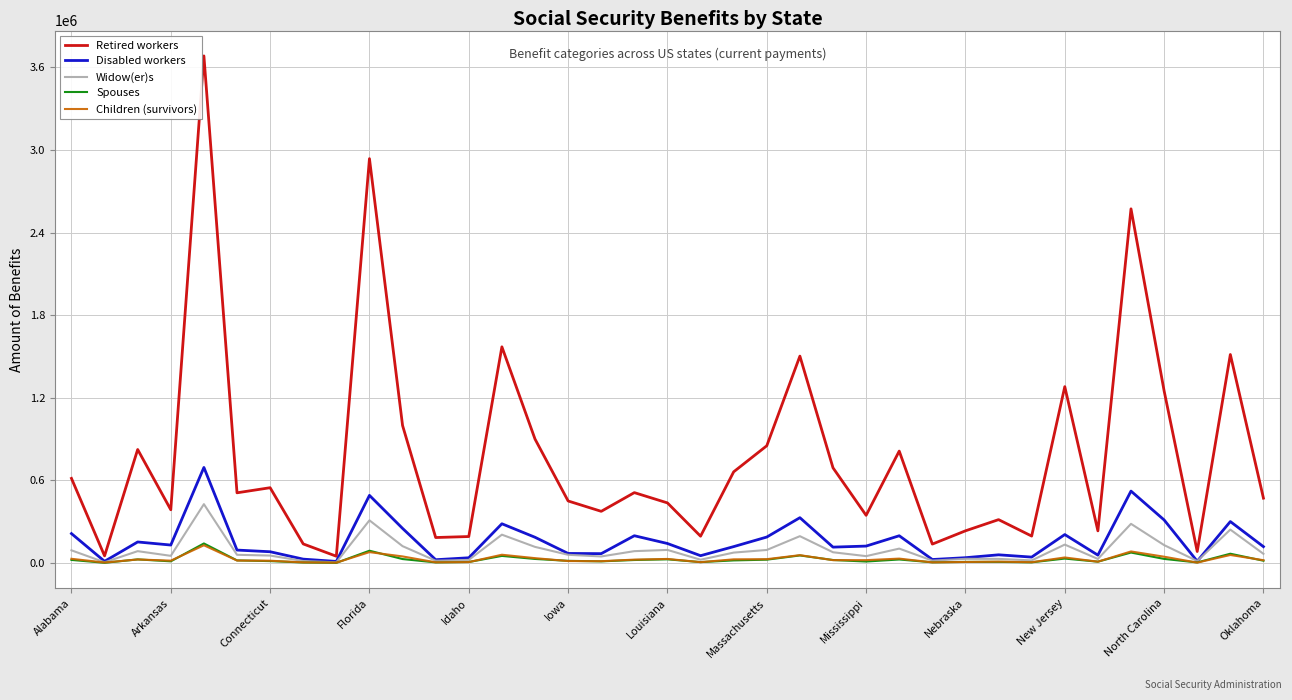

Which series has the largest total across all categories?

Retired workers